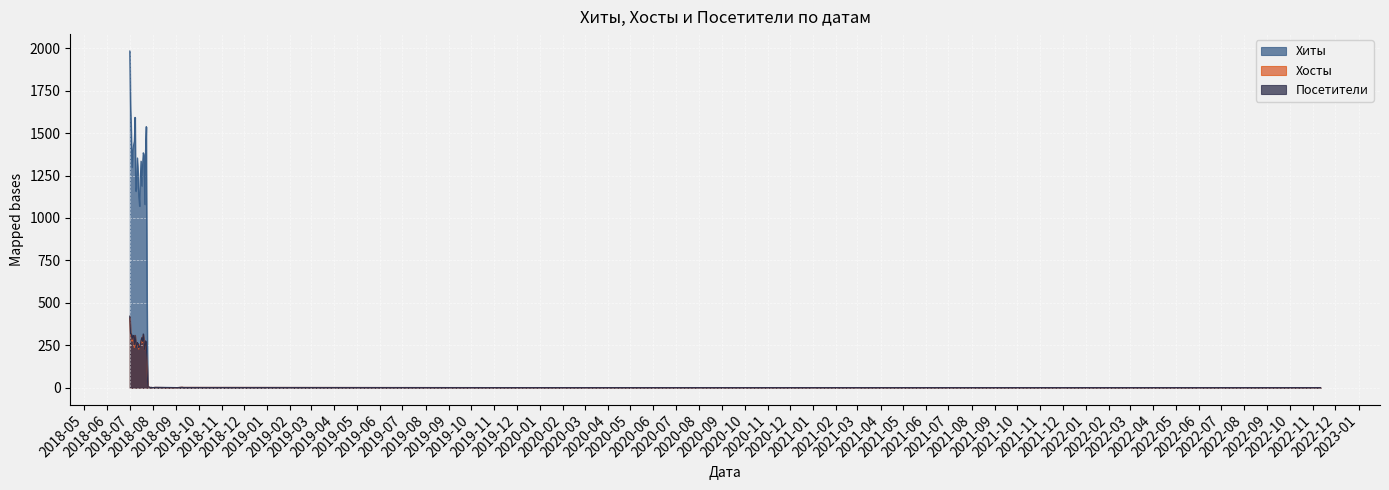

Is the value of Хиты at 2018-07-19 greater than the value of Хосты at 2018-07-05?

Yes